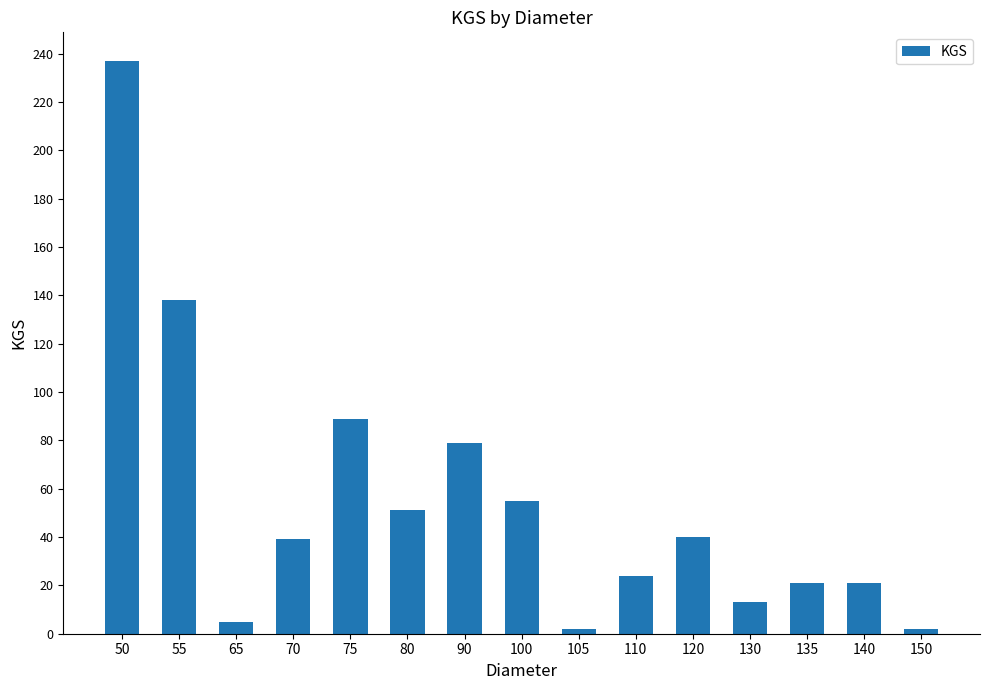

Which label corresponds to the largest value in the chart?

50